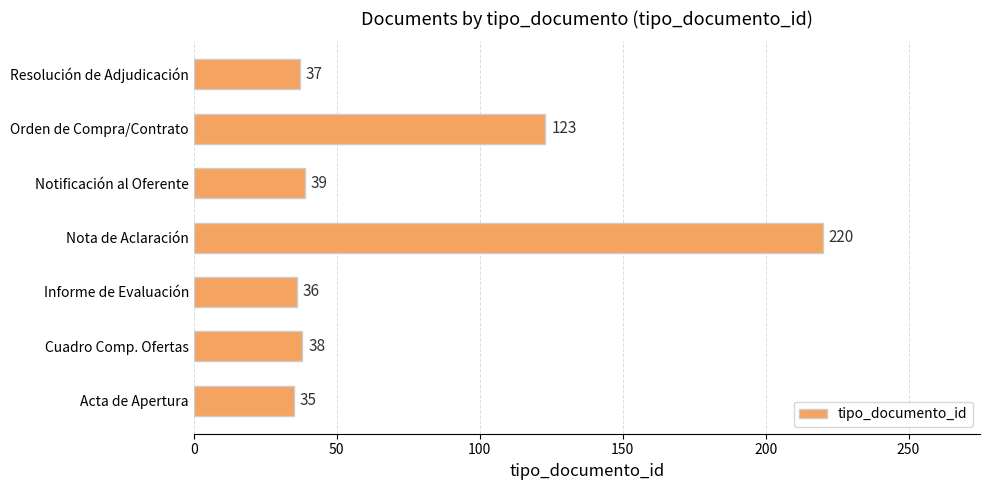

Are the bars grouped side by side (vs. stacked)?

No